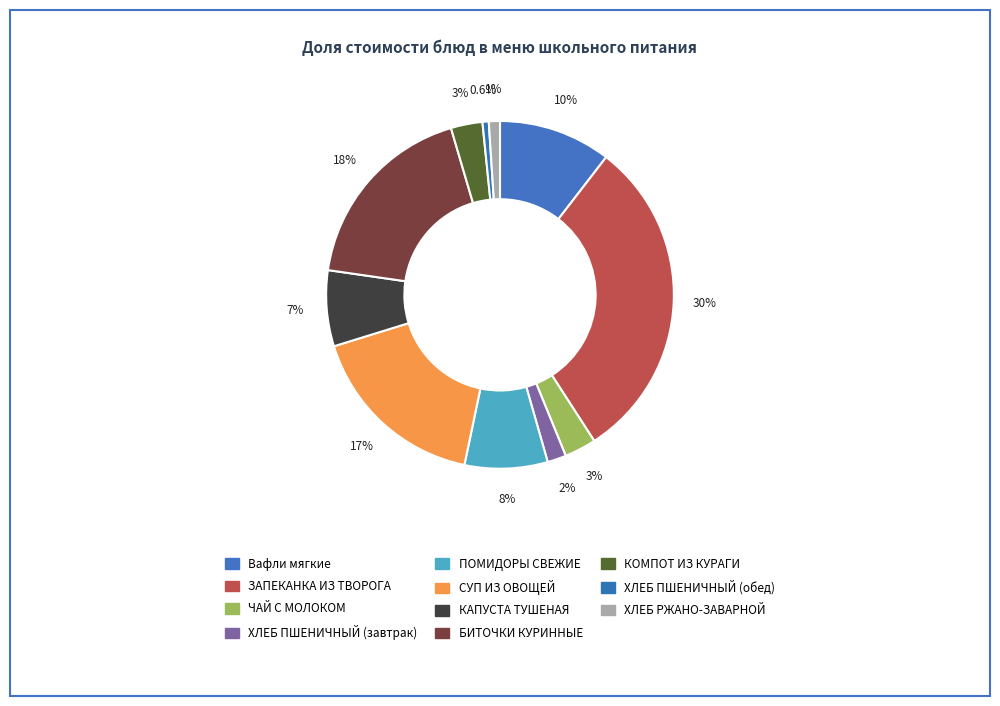

Which category has the smallest portion of the pie?

ХЛЕБ ПШЕНИЧНЫЙ (обед)